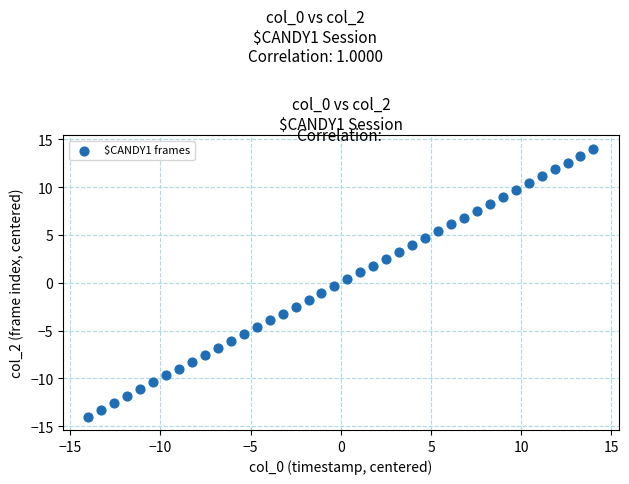

What is the range of X values (max minus min)?

28.0